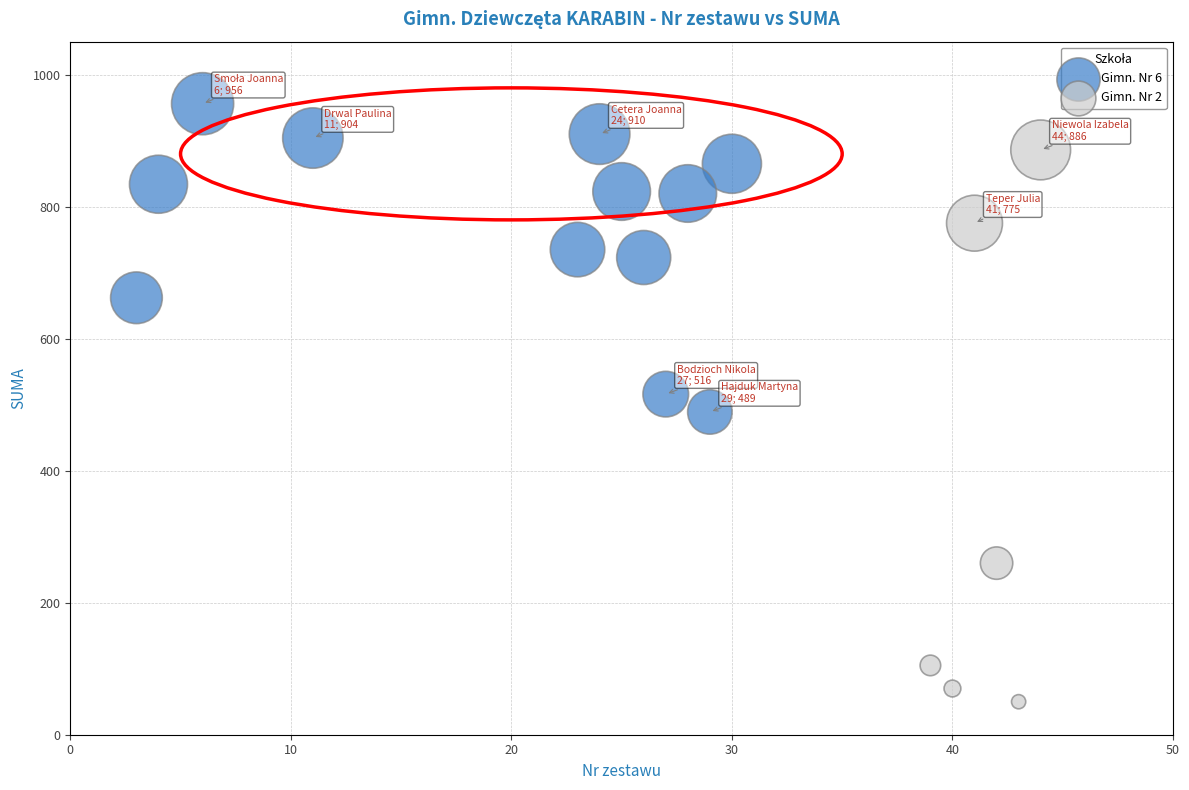

Which series reaches the minimum Y coordinate?

Gimn. Nr 2